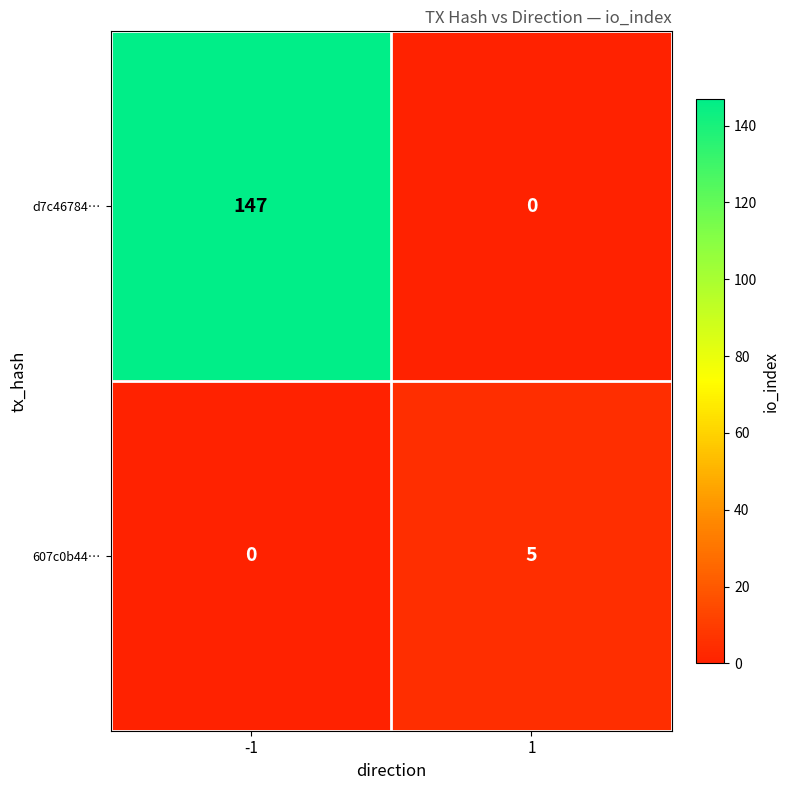

Which series has the largest total across all categories?

d7c46784…